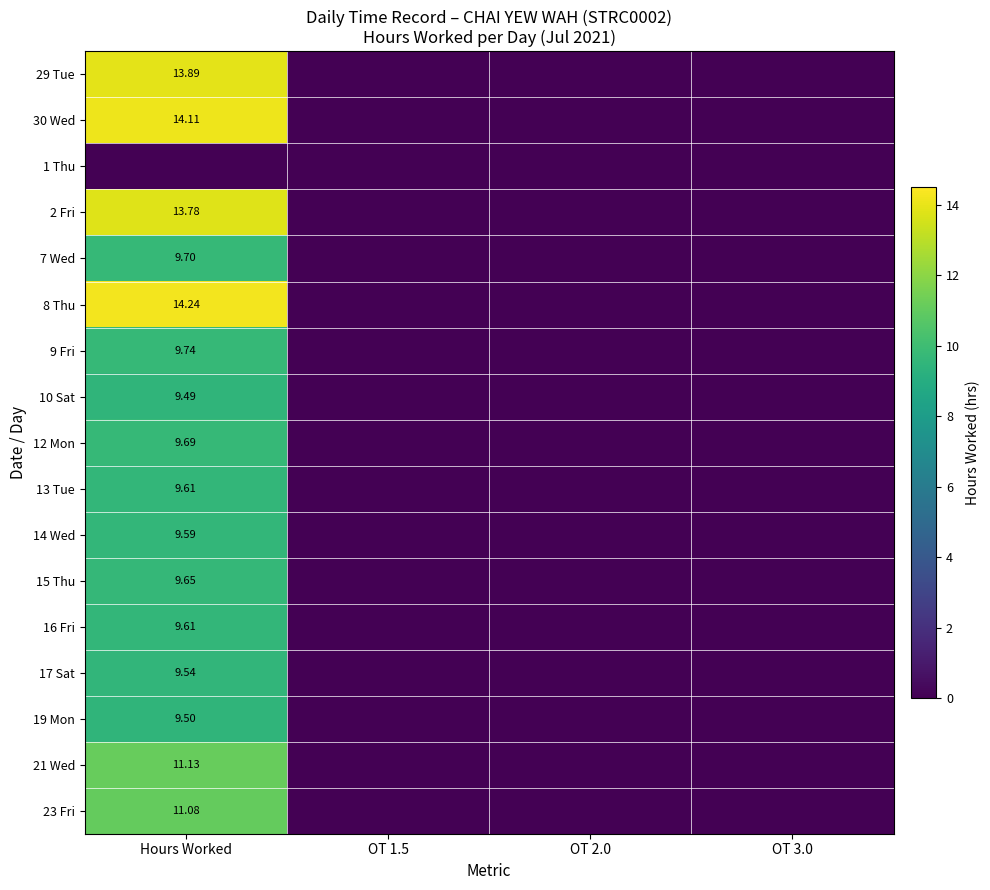

Which series changed the most between OT 1.5 and OT 2.0?

29 Tue